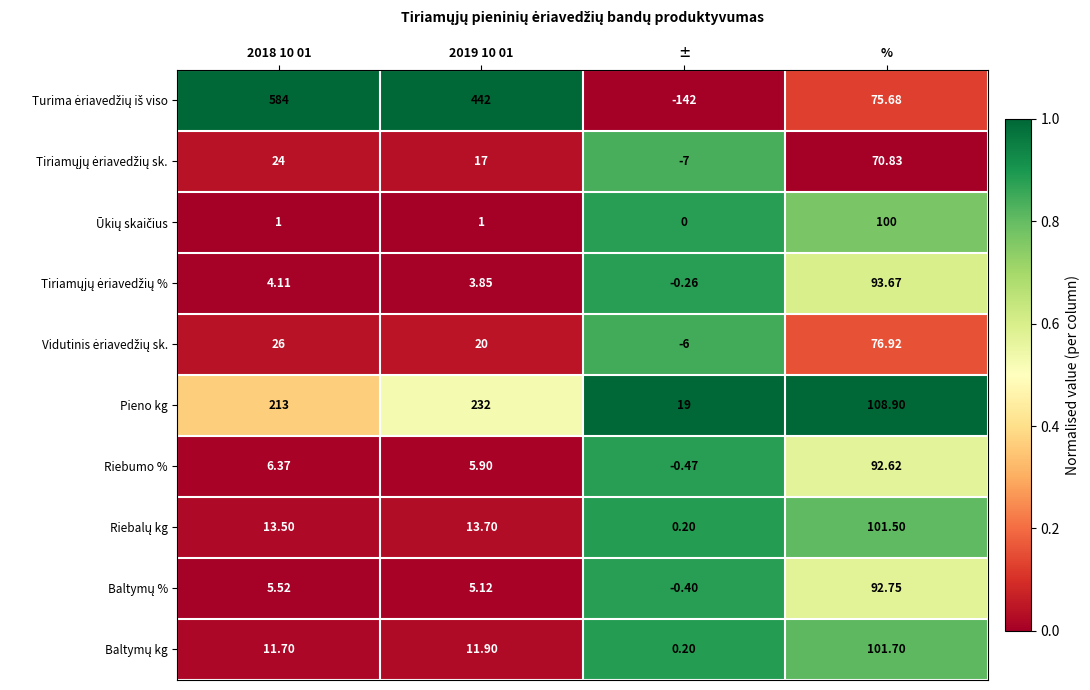

At which category is the sum across all series the highest?

%